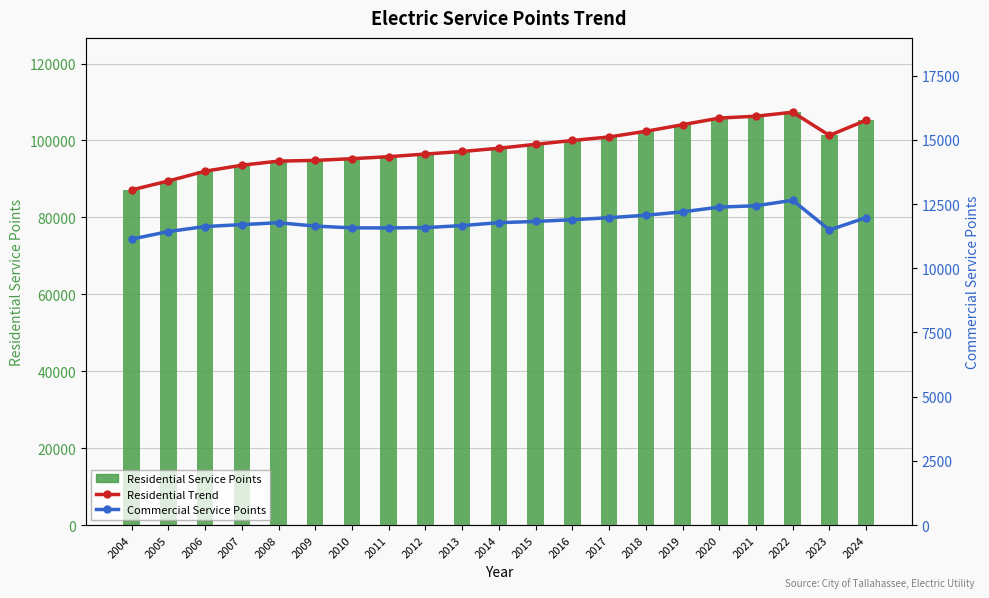

What is the maximum value for Residential Service Points?

107358